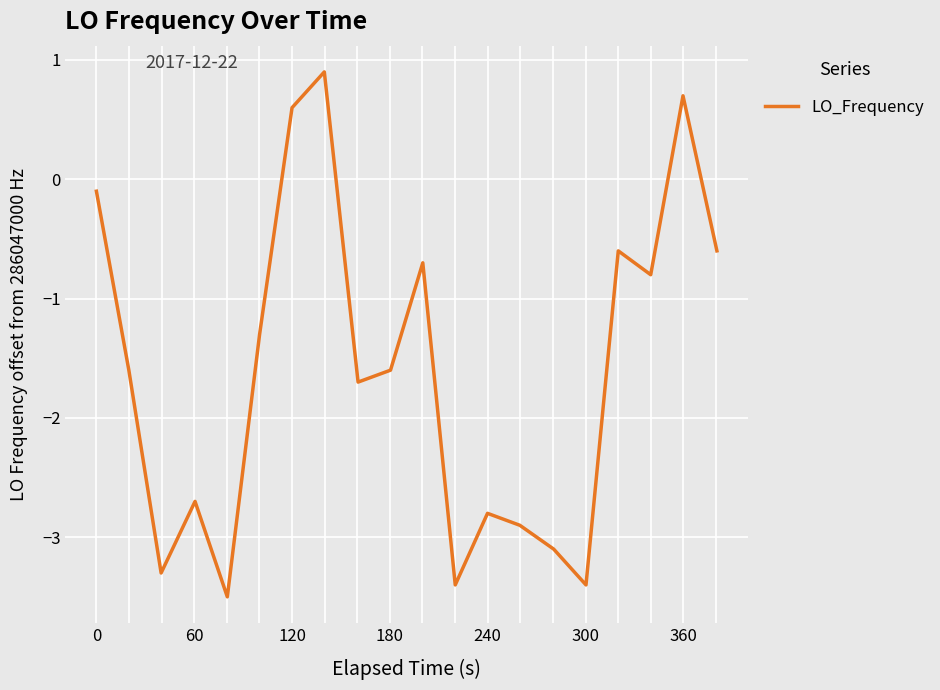

What is the maximum value shown in the chart?

0.9